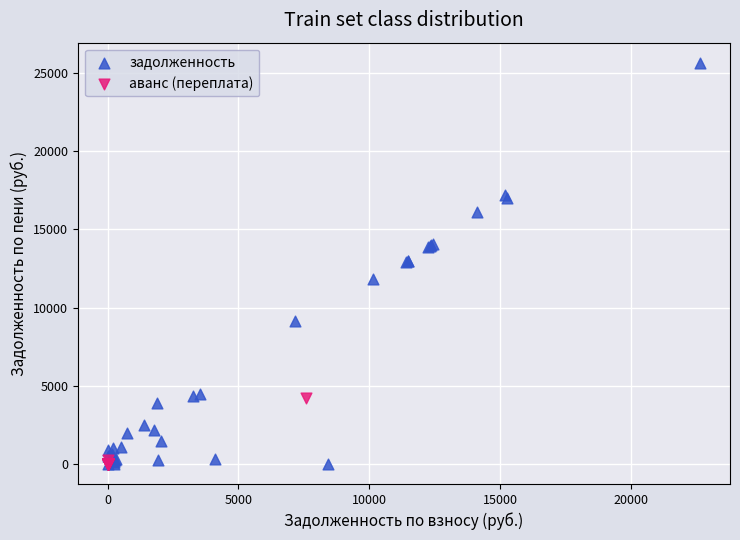

Which series contains the highest Y value?

задолженность